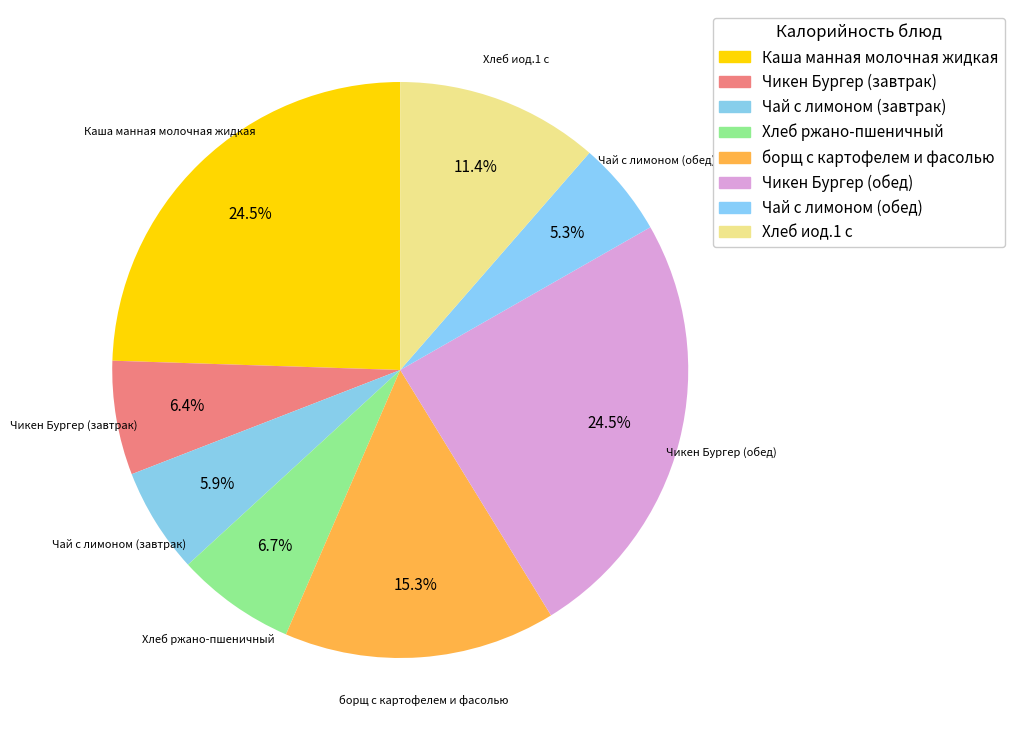

The борщ с картофелем и фасолью slice represents 15% of the pie. True or false?

True